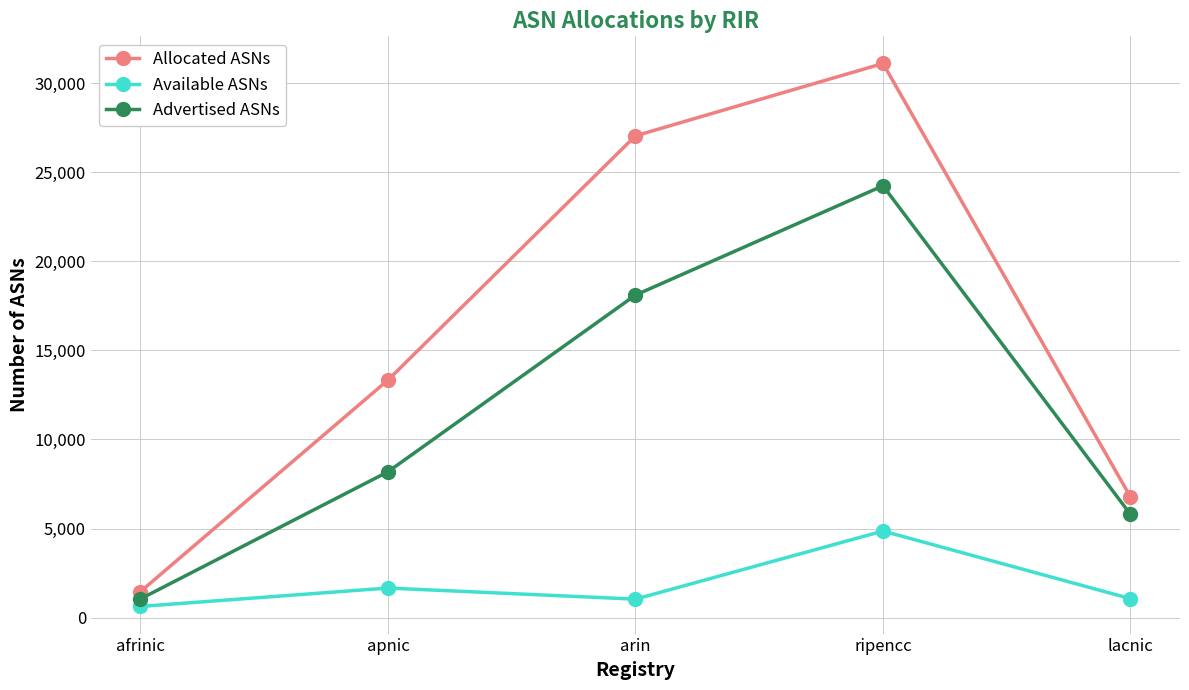

Does the chart have visible grid lines?

Yes